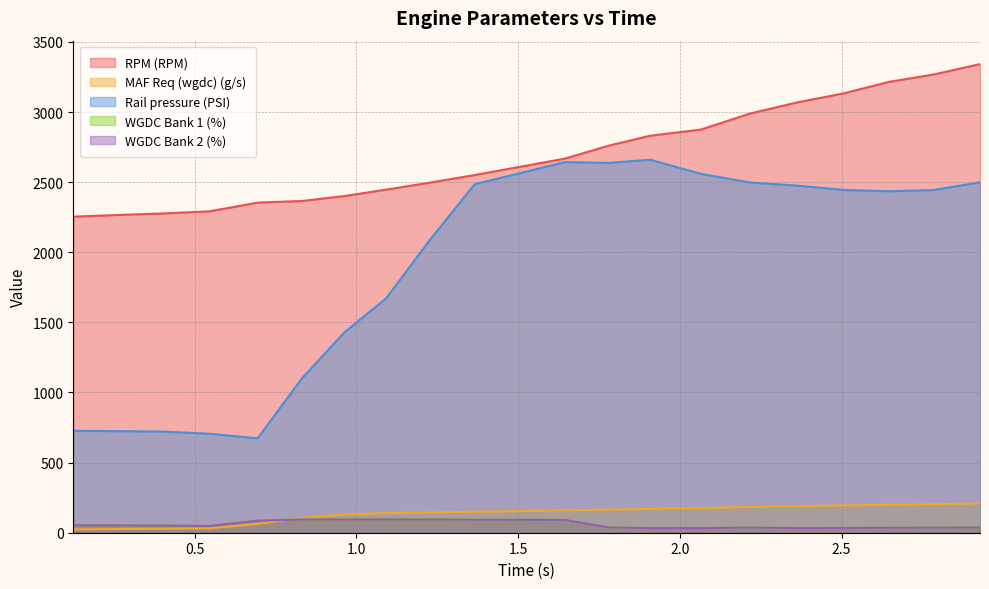

Does the chart display data point markers on the line(s)?

No